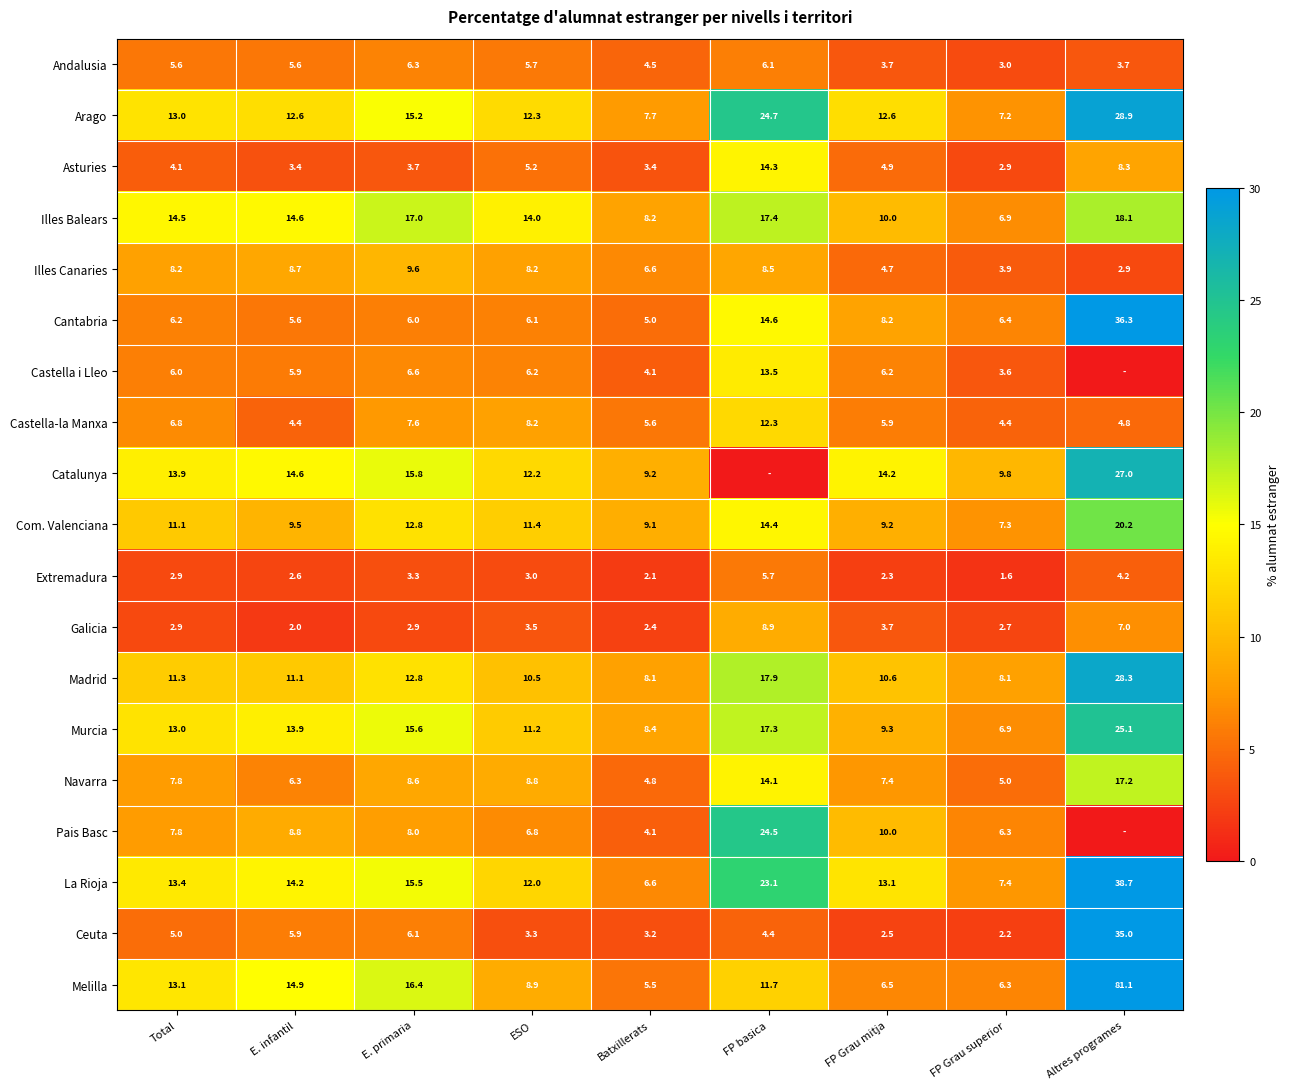

What is the difference between the second highest and second lowest values in the Andalusia series?

2.4